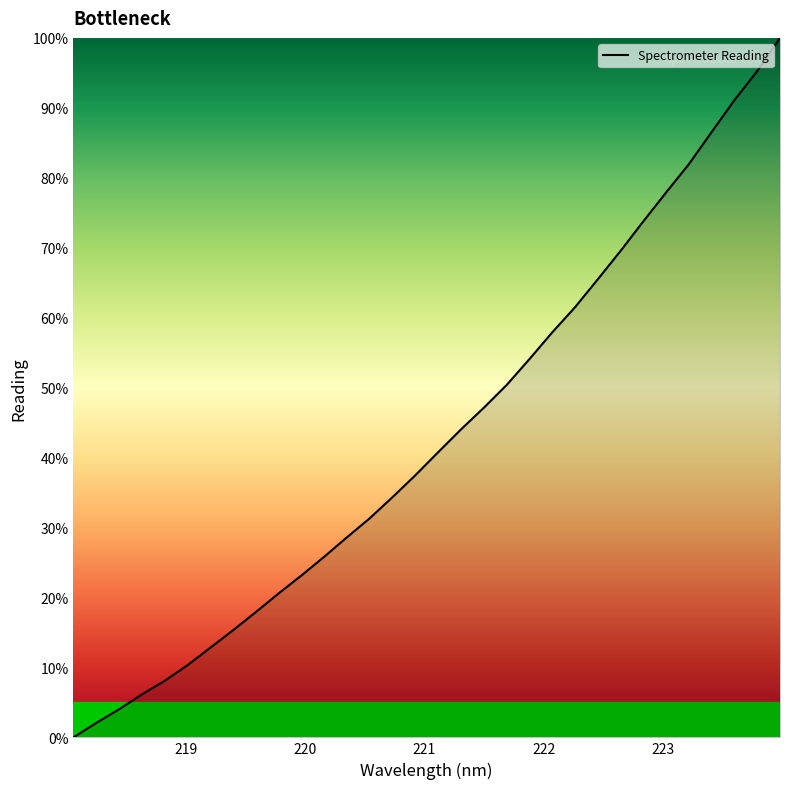

What is the average value?

43.0